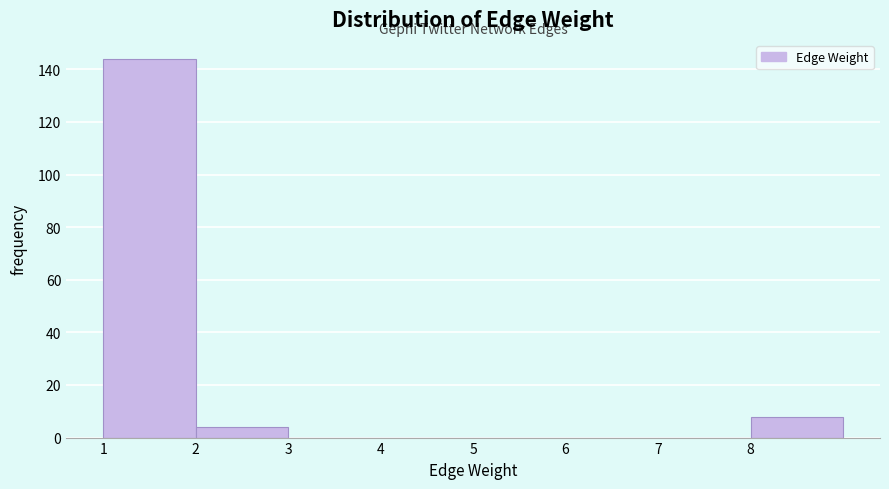

How tall is the bar that spans 8 to 9 on the x-axis? The values are not printed on the chart, so give them approximately, as read against the axis.

8